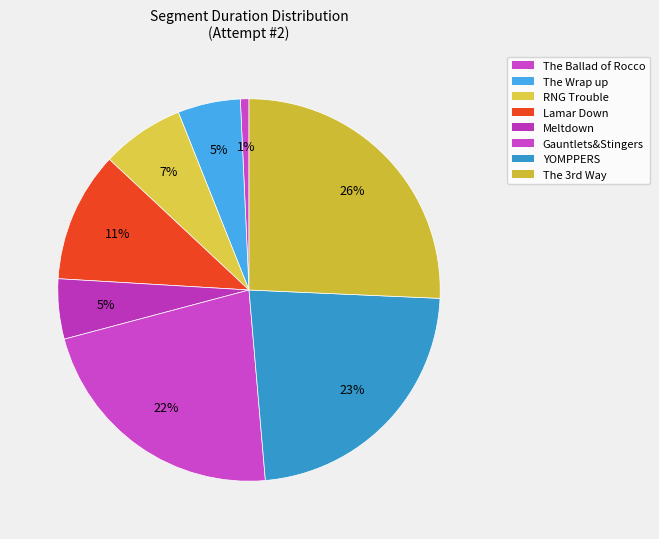

To the nearest percent, what portion does Lamar Down represent?

11%